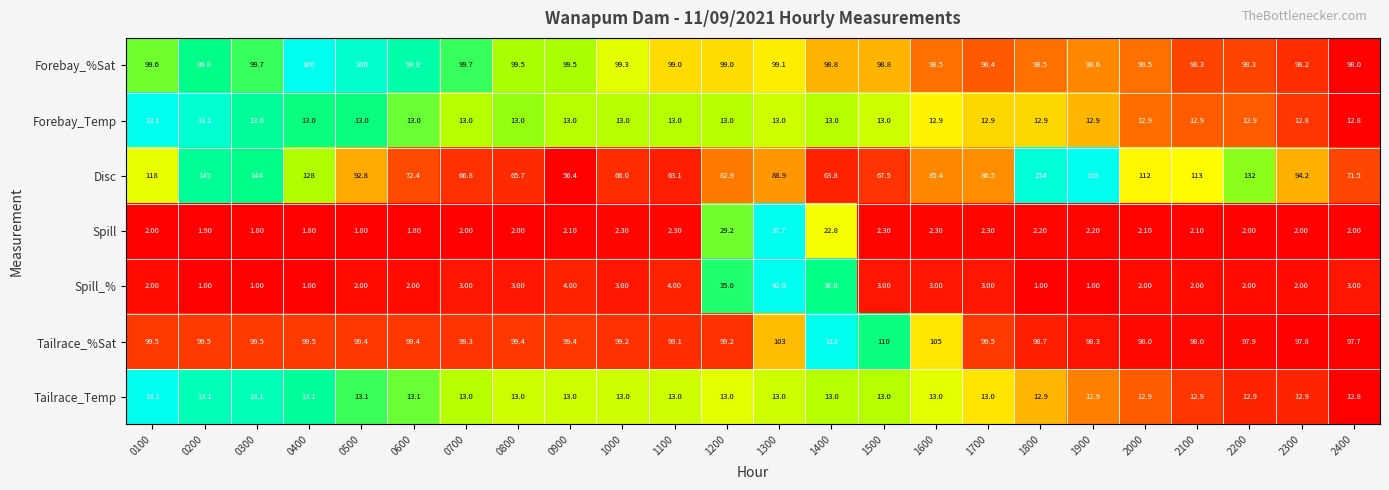

What is the average value of the Forebay_Temp series?

13.0